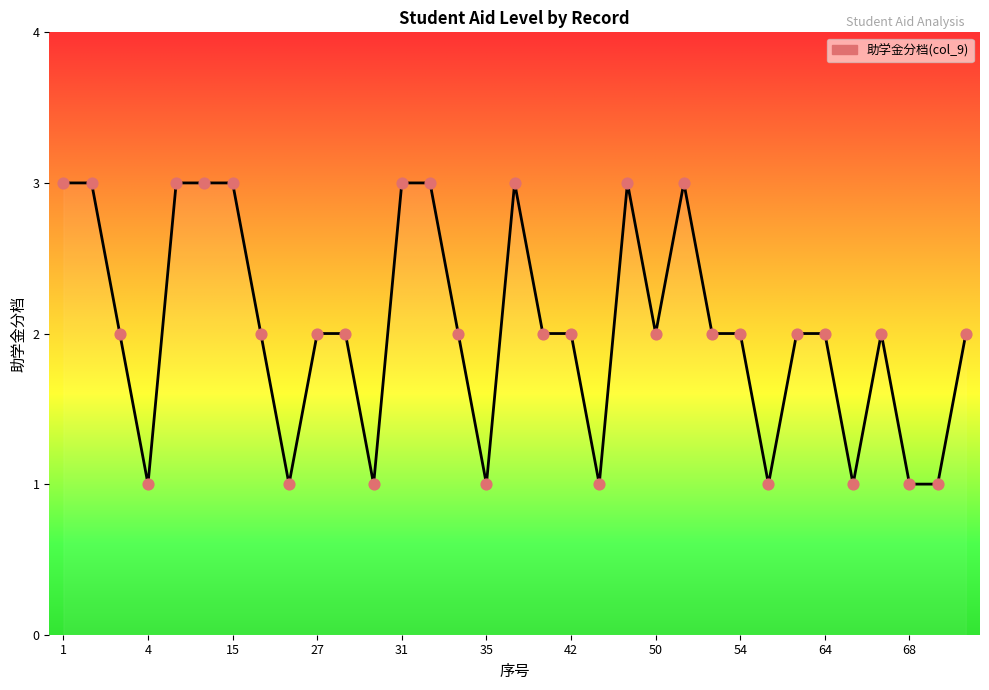

What is the greatest value displayed?

3